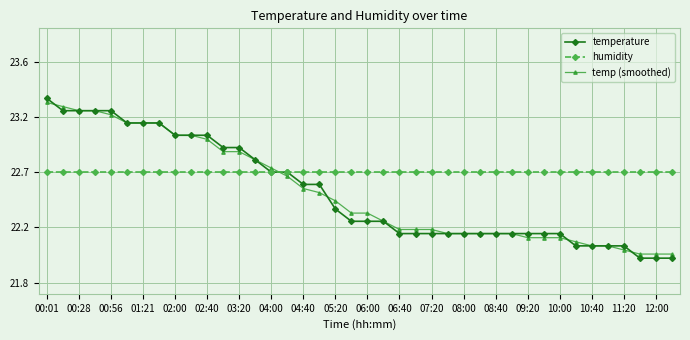

What is the label of the 15th point from the left?

04:00